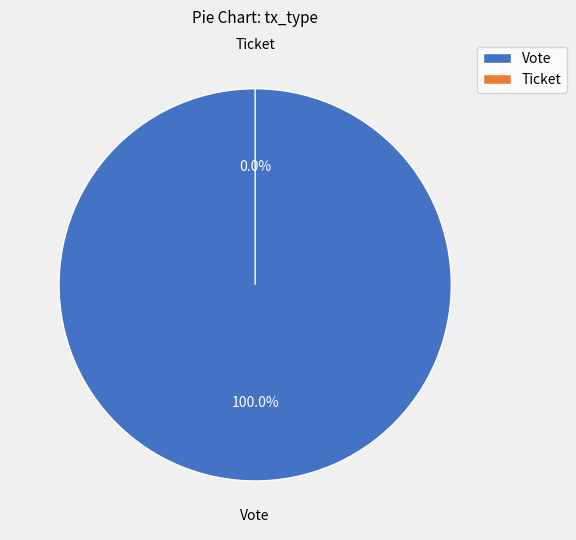

Between Vote and Ticket, which is larger?

Vote